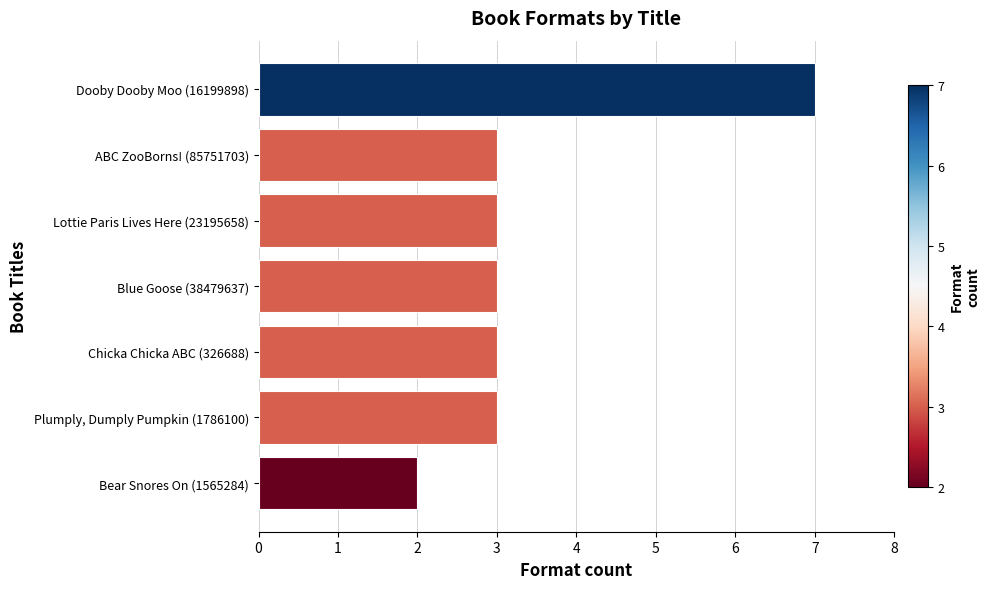

What is the label of the 1st bar from the top?

Dooby Dooby Moo (16199898)